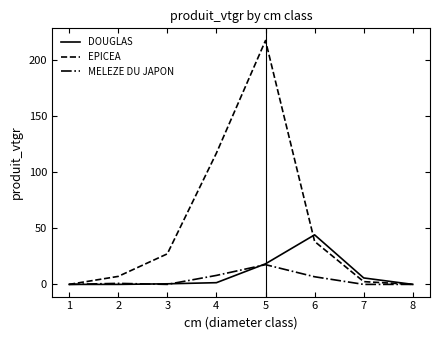

Is the value of DOUGLAS at 7 greater than the value of MELEZE DU JAPON at 5?

No